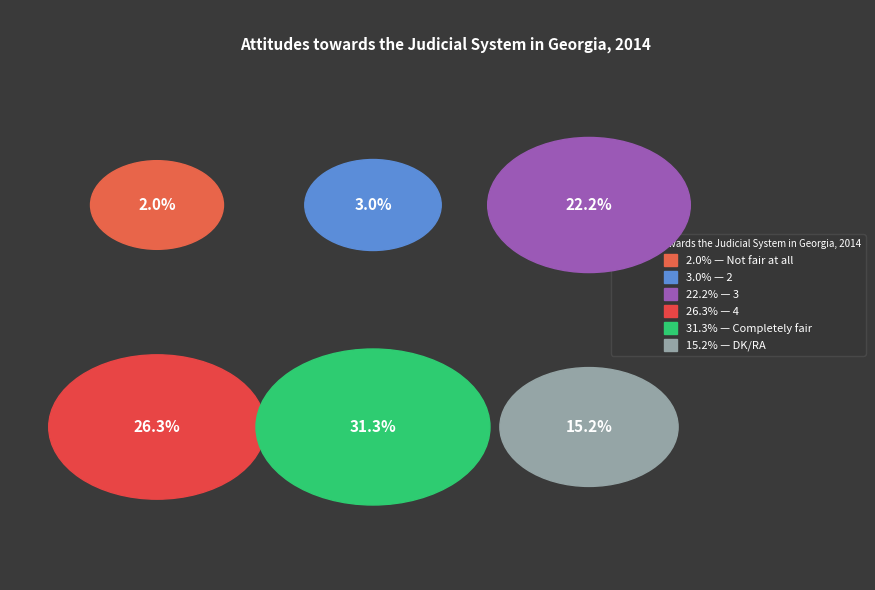

How many slices are in this pie chart?

6